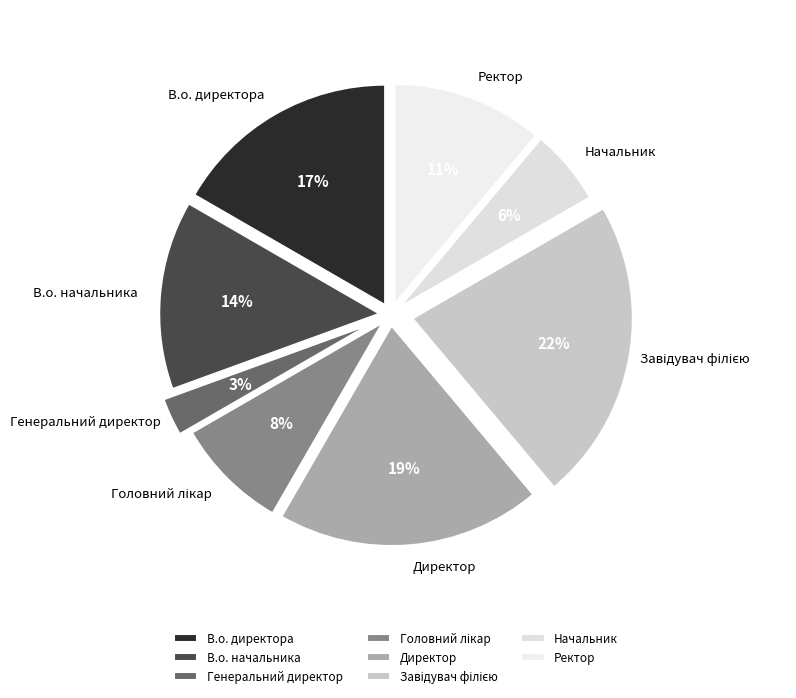

True or false: В.о. начальника accounts for 14% of the total.

True